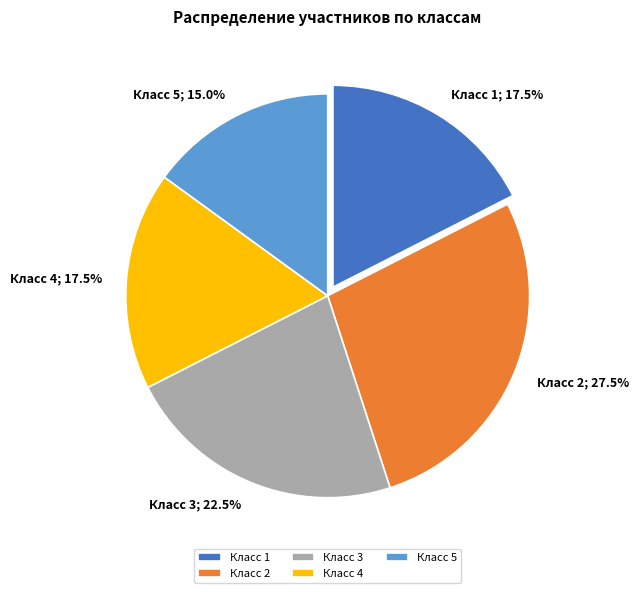

Does Класс 4 represent more than half of the total?

No